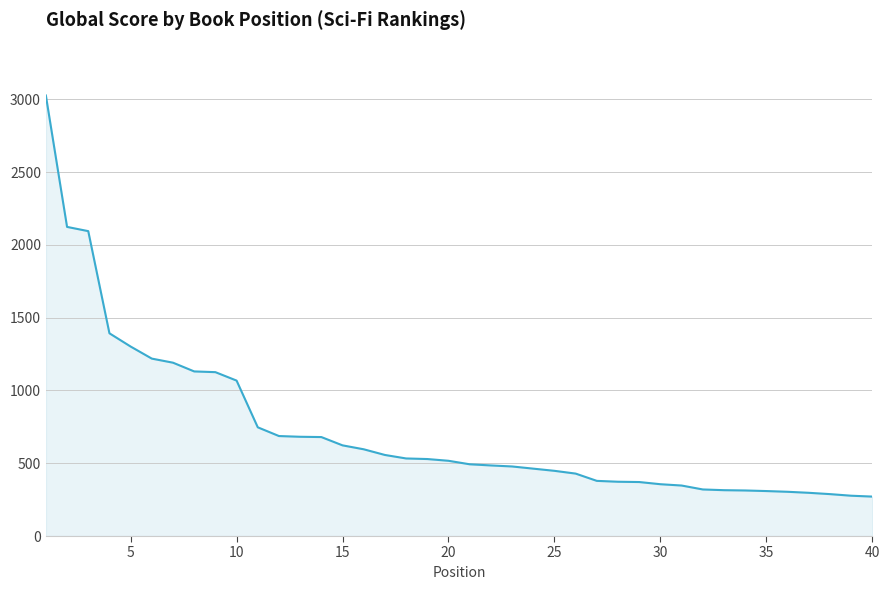

Count the number of categories in the chart.

40